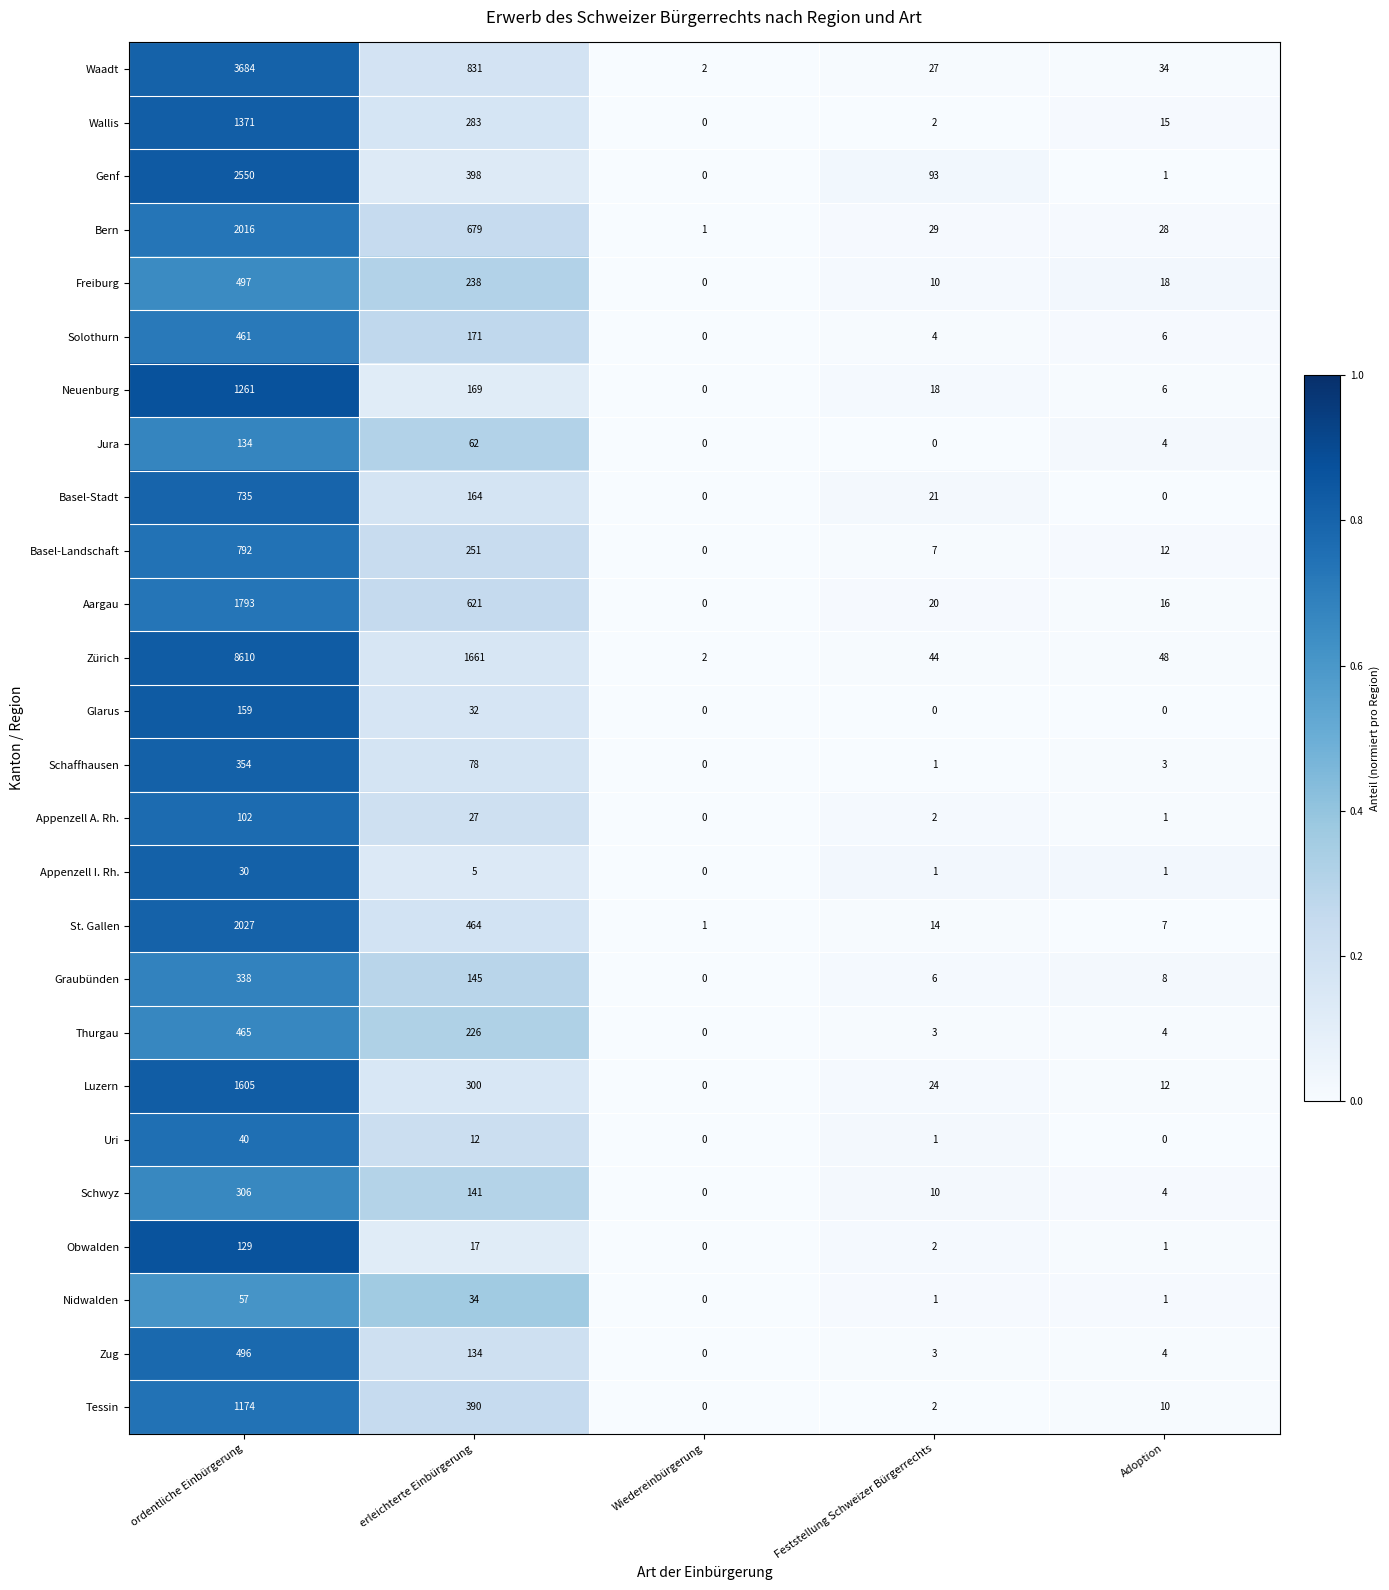

The value of Schwyz at Adoption is 2. True or false?

False